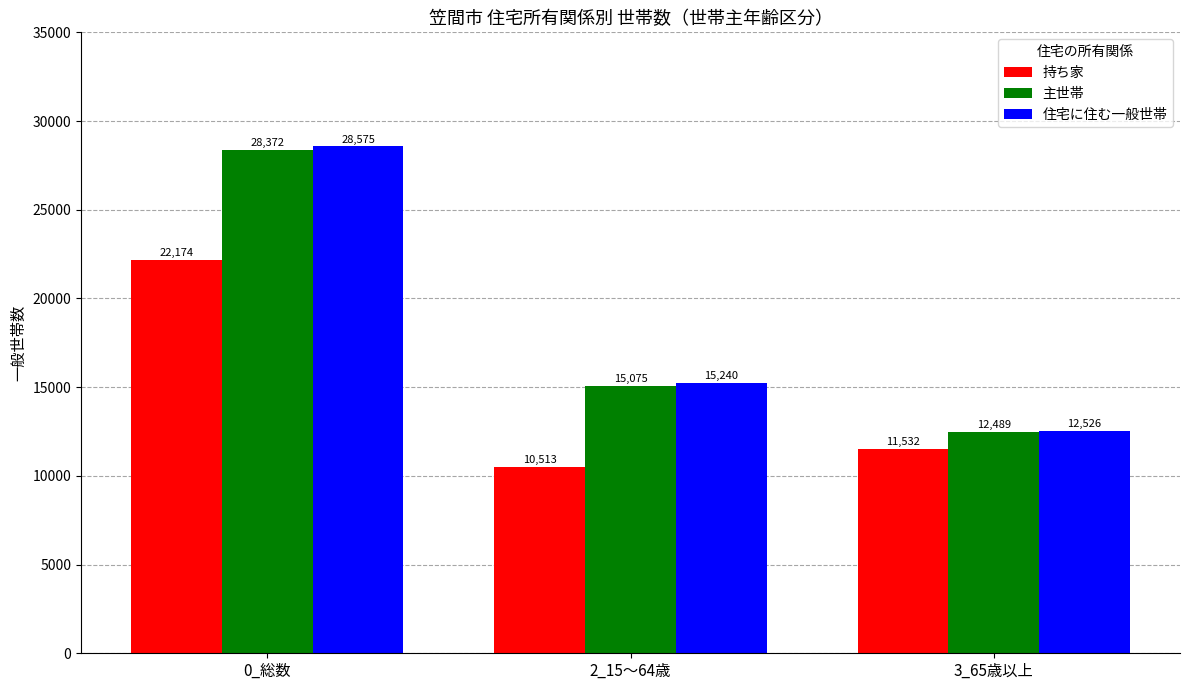

How many bars are there in total?

9